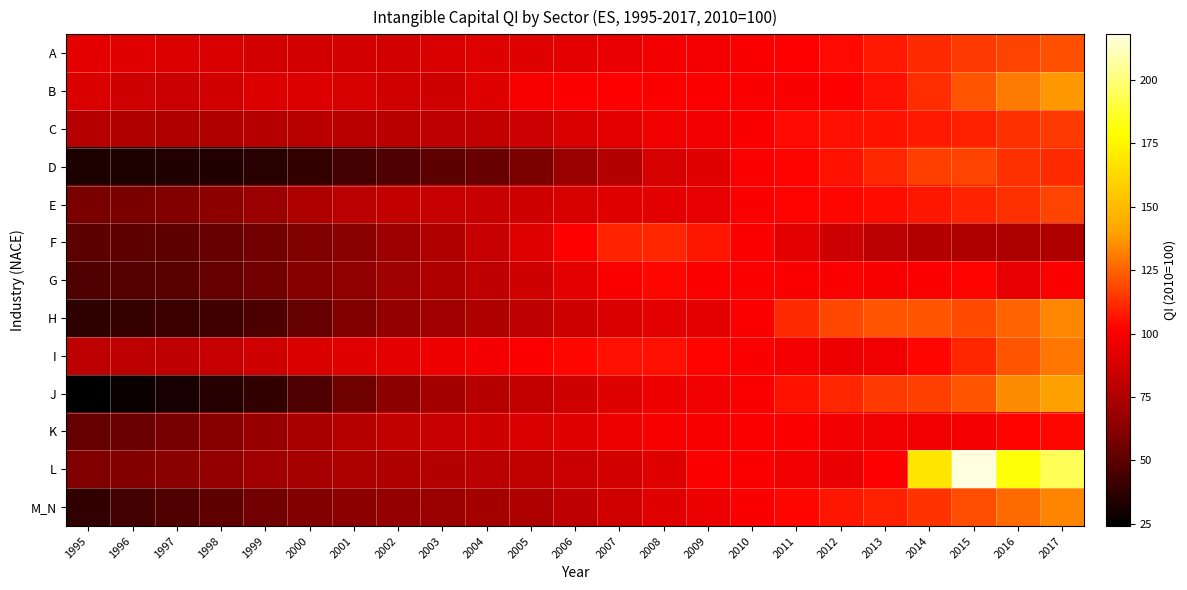

Reading right to left, what are all the values shown in this chart?

A: 2017=120.9	2016=117.9	2015=115.6	2014=111.5	2013=107.6	2012=103.7	2011=101.6	2010=100.0	2009=99.0	2008=98.0	2007=95.2	2006=92.7	2005=91.3	2004=90.8	2003=89.1	2002=87.5	2001=87.2	2000=87.2	1999=87.5	1998=88.8	1997=90.1	1996=91.9	1995=93.6
B: 2017=137.7	2016=130.5	2015=121.4	2014=112.6	2013=105.6	2012=101.8	2011=100.6	2010=100.0	2009=100.7	2008=101.1	2007=101.6	2006=100.7	2005=99.1	2004=91.3	2003=85.9	2002=86.8	2001=88.3	2000=90.3	1999=90.4	1998=87.0	1997=84.6	1996=86.1	1995=89.5
C: 2017=115.5	2016=113.1	2015=109.1	2014=107.5	2013=106.5	2012=105.7	2011=104.0	2010=100.0	2009=98.3	2008=97.4	2007=93.4	2006=89.1	2005=85.2	2004=82.4	2003=80.0	2002=78.6	2001=78.3	2000=78.4	1999=77.4	1998=76.3	1997=75.9	1996=76.2	1995=77.3
D: 2017=111.3	2016=113.5	2015=117.7	2014=116.8	2013=111.1	2012=106.3	2011=102.7	2010=100.0	2009=92.0	2008=88.2	2007=76.7	2006=68.7	2005=59.6	2004=53.1	2003=50.1	2002=46.5	2001=43.3	2000=39.2	1999=35.8	1998=33.6	1997=33.4	1996=32.7	1995=32.6
E: 2017=117.4	2016=113.4	2015=110.0	2014=107.2	2013=105.1	2012=103.6	2011=102.2	2010=100.0	2009=94.5	2008=92.9	2007=91.1	2006=88.4	2005=85.9	2004=83.9	2003=83.0	2002=82.0	2001=78.9	2000=75.4	1999=68.5	1998=63.9	1997=60.6	1996=58.9	1995=58.8
F: 2017=75.5	2016=74.7	2015=75.4	2014=76.5	2013=79.3	2012=84.8	2011=92.5	2010=100.0	2009=107.0	2008=110.8	2007=109.7	2006=101.6	2005=91.3	2004=82.5	2003=75.8	2002=69.2	2001=63.1	2000=60.0	1999=56.1	1998=53.0	1997=51.3	1996=50.7	1995=50.6
G: 2017=101.1	2016=94.5	2015=102.6	2014=100.7	2013=99.7	2012=100.0	2011=100.0	2010=100.0	2009=101.1	2008=103.0	2007=100.1	2006=92.3	2005=86.1	2004=80.7	2003=74.9	2002=69.7	2001=65.2	2000=61.2	1999=56.1	1998=52.3	1997=49.5	1996=47.6	1995=46.9
H: 2017=133.2	2016=125.4	2015=119.1	2014=121.2	2013=121.3	2012=118.7	2011=111.8	2010=100.0	2009=93.1	2008=92.3	2007=89.2	2006=85.6	2005=80.8	2004=75.2	2003=70.7	2002=66.1	2001=60.0	2000=52.2	1999=45.5	1998=42.9	1997=40.9	1996=39.2	1995=37.5
I: 2017=130.1	2016=121.6	2015=111.2	2014=103.5	2013=96.8	2012=95.3	2011=98.8	2010=100.0	2009=102.2	2008=105.6	2007=105.5	2006=103.0	2005=100.7	2004=98.6	2003=96.2	2002=93.7	2001=91.5	2000=89.7	1999=85.7	1998=82.6	1997=80.7	1996=79.8	1995=79.9
J: 2017=139.7	2016=134.4	2015=121.4	2014=117.0	2013=115.1	2012=111.1	2011=106.2	2010=100.0	2009=97.3	2008=96.1	2007=91.2	2006=85.8	2005=81.8	2004=77.4	2003=71.1	2002=63.8	2001=55.7	2000=46.4	1999=38.8	1998=34.7	1997=31.2	1996=27.8	1995=24.1
K: 2017=103.0	2016=102.6	2015=98.9	2014=97.0	2013=97.4	2012=97.8	2011=100.2	2010=100.0	2009=99.6	2008=99.7	2007=95.6	2006=91.6	2005=88.5	2004=85.9	2003=82.8	2002=81.0	2001=77.8	2000=73.1	1999=67.9	1998=62.5	1997=57.4	1996=54.2	1995=52.1
L: 2017=194.2	2016=180.7	2015=218.1	2014=168.6	2013=102.1	2012=95.0	2011=97.0	2010=100.0	2009=100.7	2008=91.3	2007=87.4	2006=84.2	2005=81.2	2004=78.7	2003=77.1	2002=75.1	2001=73.4	2000=72.1	1999=70.5	1998=66.4	1997=62.9	1996=60.6	1995=59.8
M_N: 2017=132.6	2016=127.1	2015=120.2	2014=113.6	2013=109.3	2012=107.0	2011=103.5	2010=100.0	2009=95.6	2008=91.6	2007=86.3	2006=80.8	2005=75.5	2004=71.6	2003=68.4	2002=65.8	2001=63.5	2000=61.2	1999=56.4	1998=51.0	1997=47.0	1996=43.5	1995=38.2